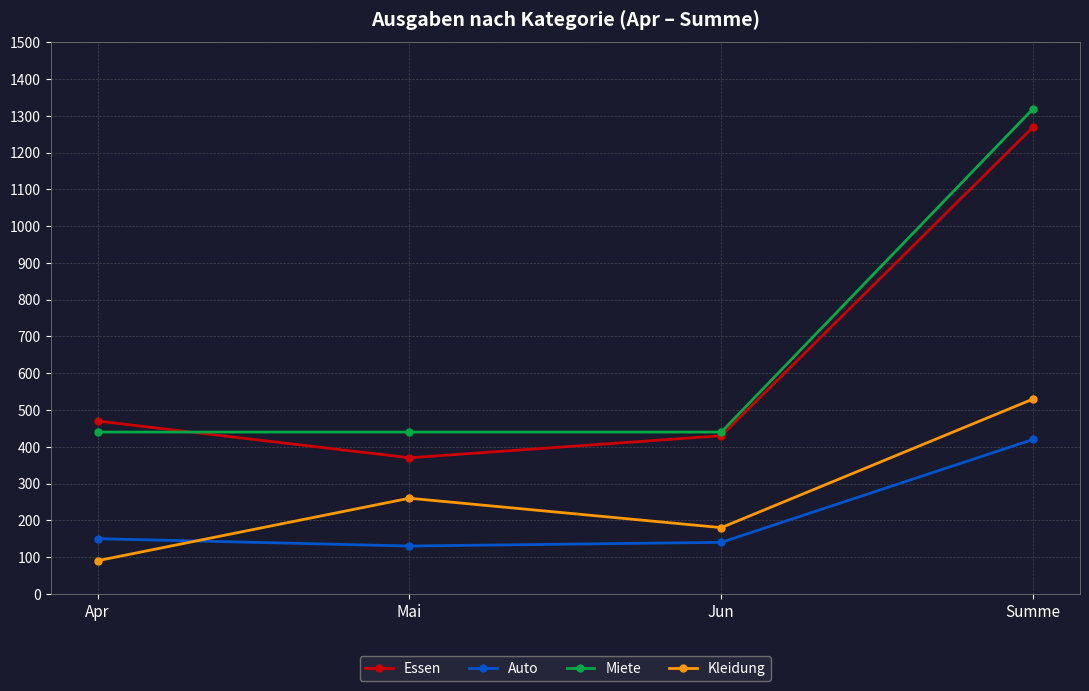

What position from the right is Summe?

1